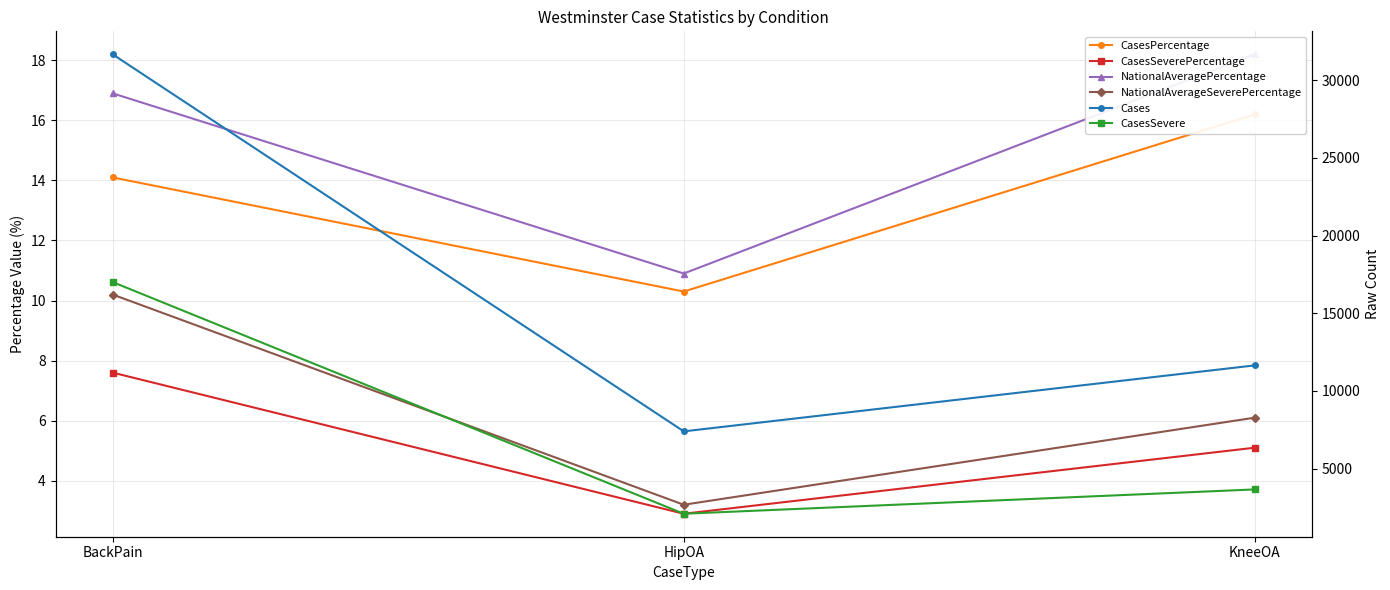

Reading left to right, what are all the values shown in this chart?

CasesPercentage: 14.1	10.3	16.2
CasesSeverePercentage: 7.6	2.9	5.1
NationalAveragePercentage: 16.9	10.9	18.2
NationalAverageSeverePercentage: 10.2	3.2	6.1
Cases: 31675.0	7395.0	11645.0
CasesSevere: 17009.0	2090.0	3656.0